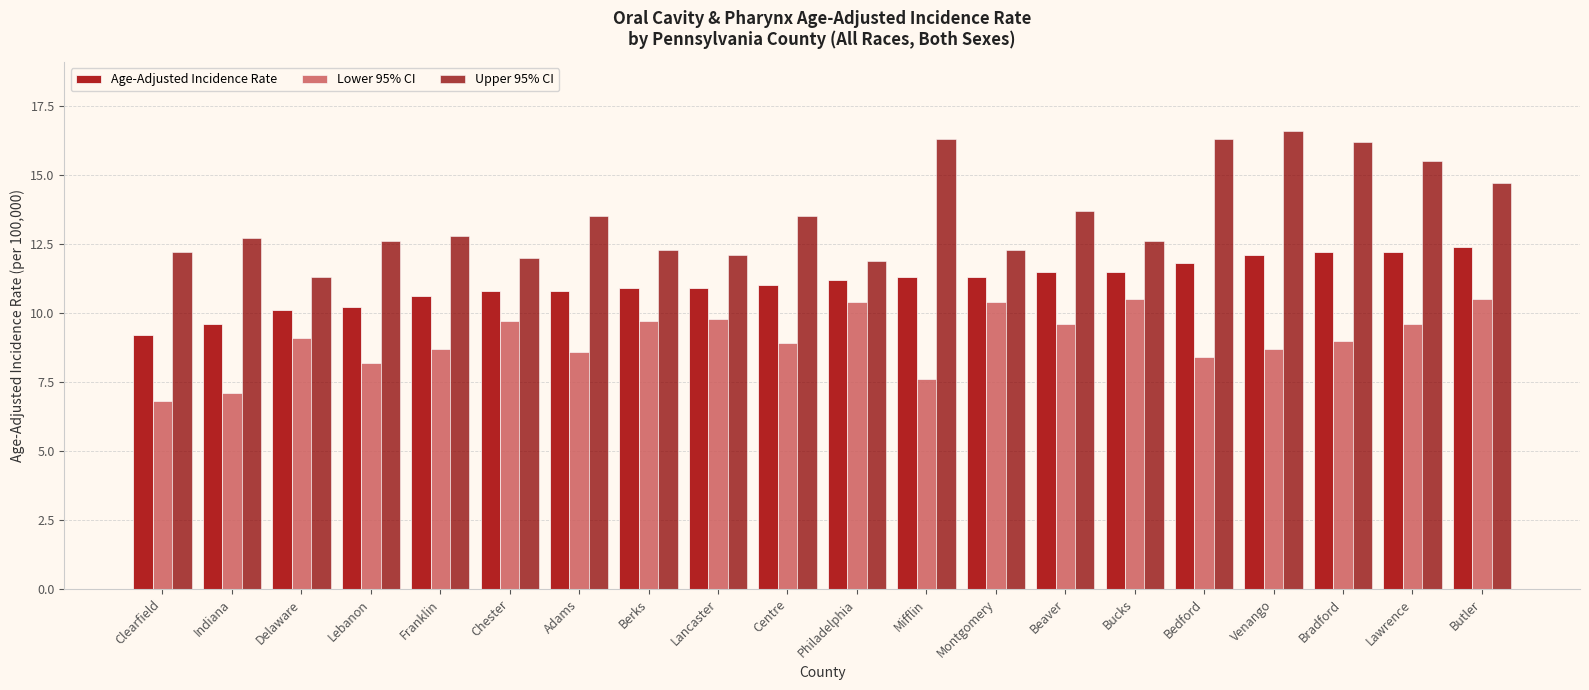

How many categories are shown in the chart?

20